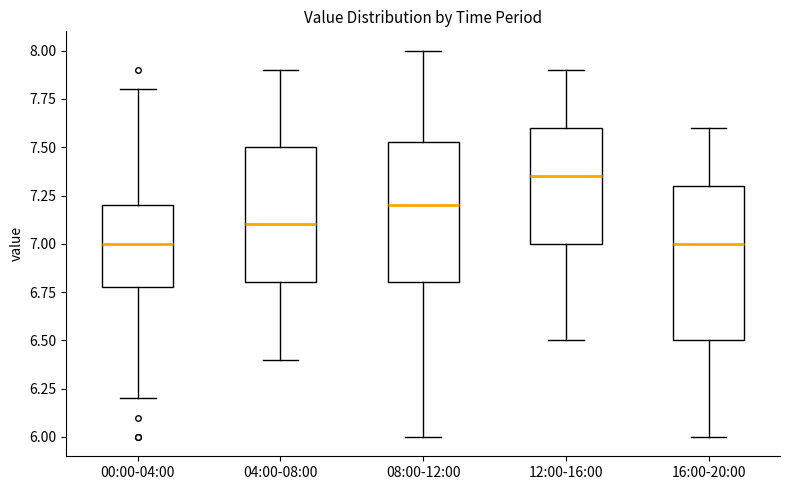

Which box is the tallest, from its lower edge to its upper edge?

16:00-20:00